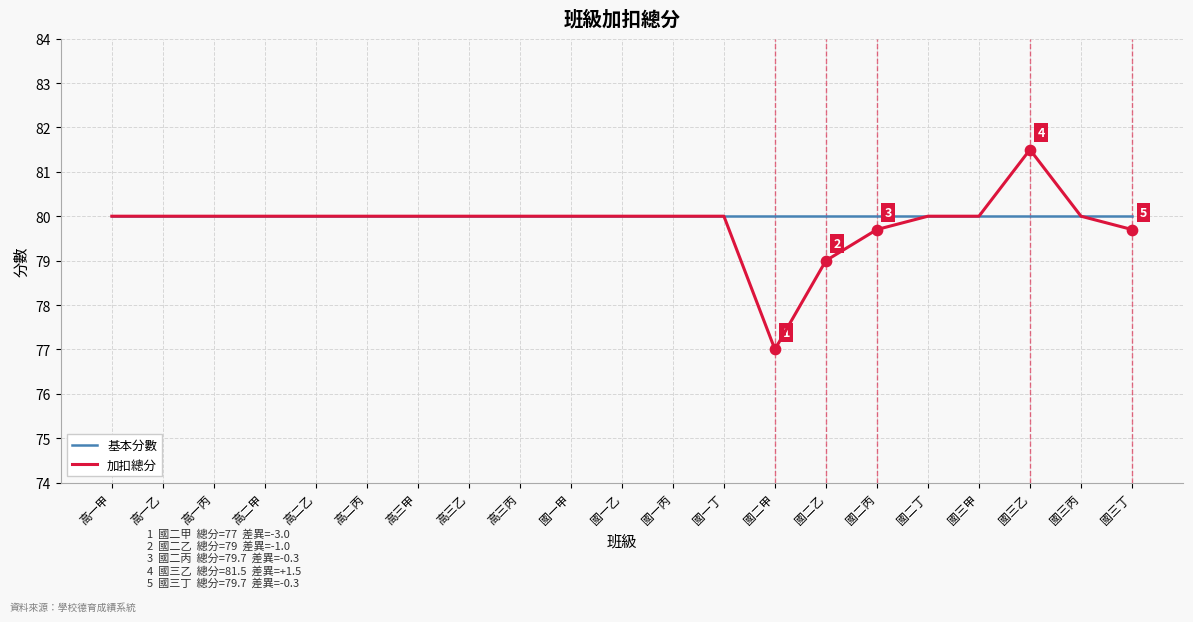

At which category is the sum across all series the highest?

國三乙